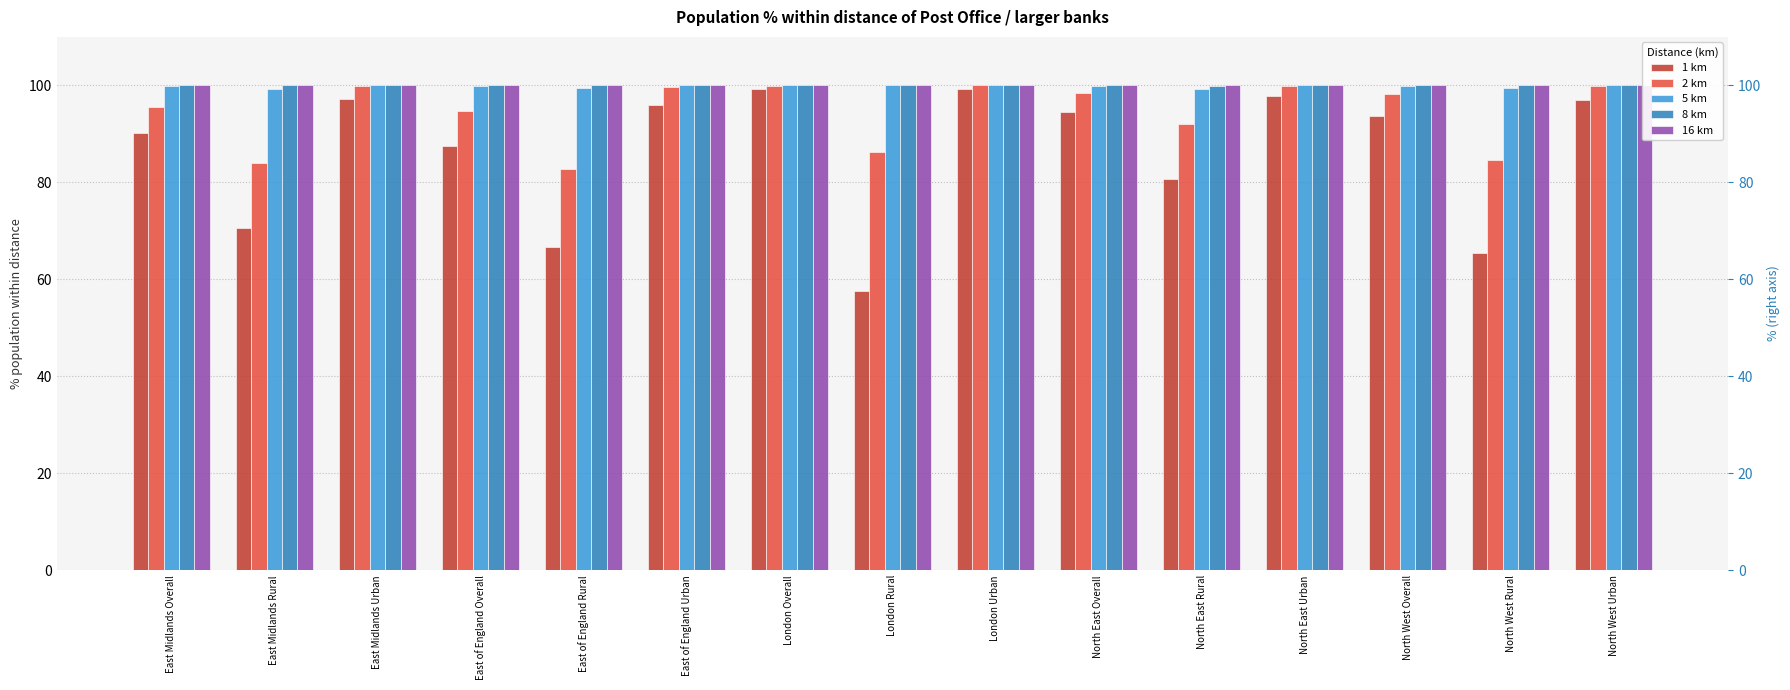

What is the spread (max minus min) of values at London Overall?

0.8